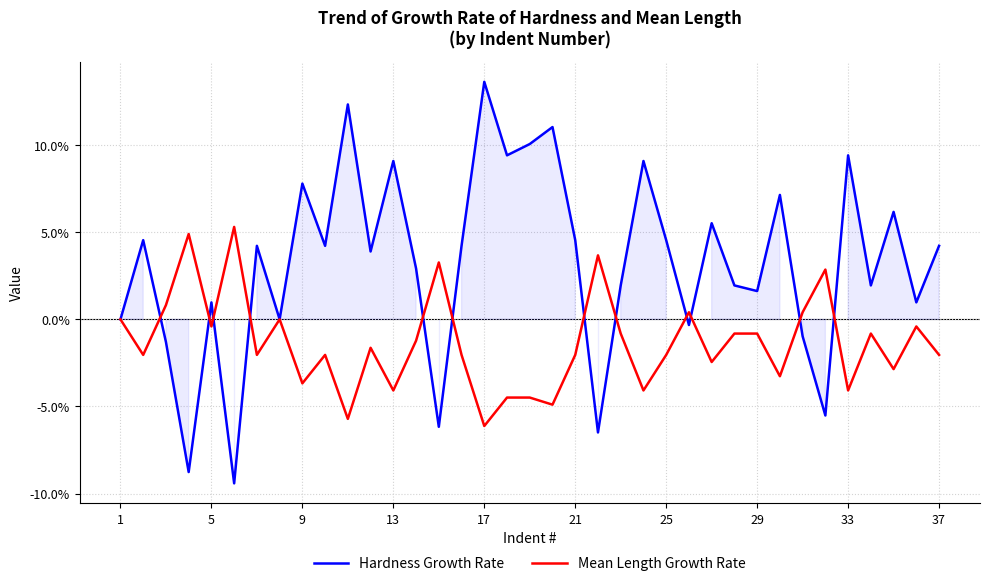

At how many categories does at least one series exceed -7?

37